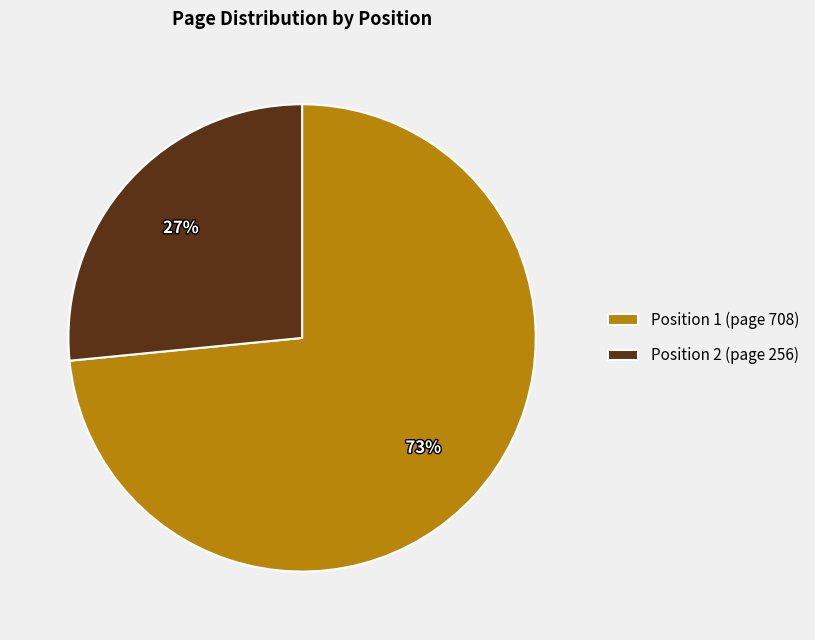

To the nearest percent, what portion does Position 1 (page 708) represent?

73%